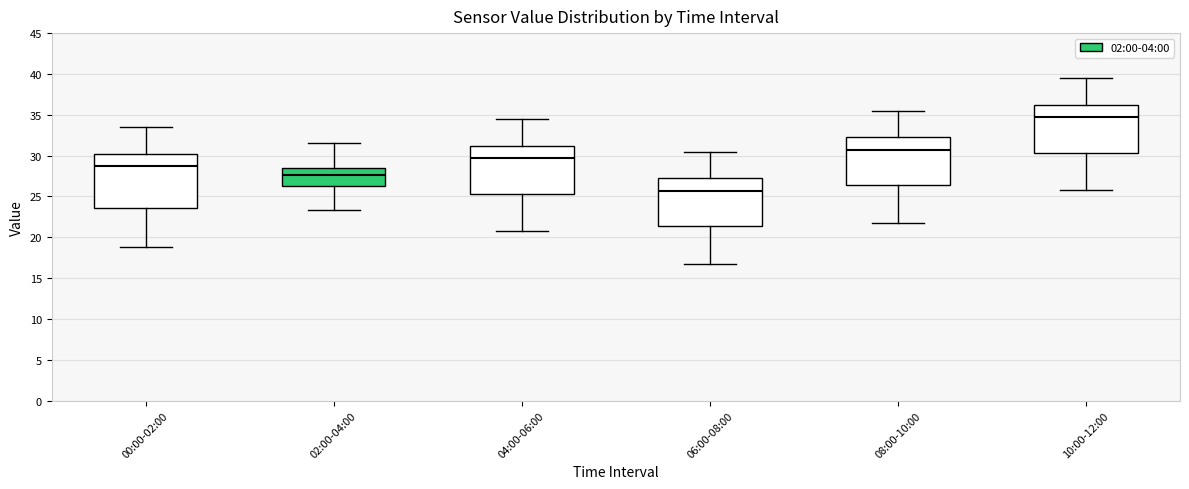

Which box has the lowest median line?

06:00-08:00